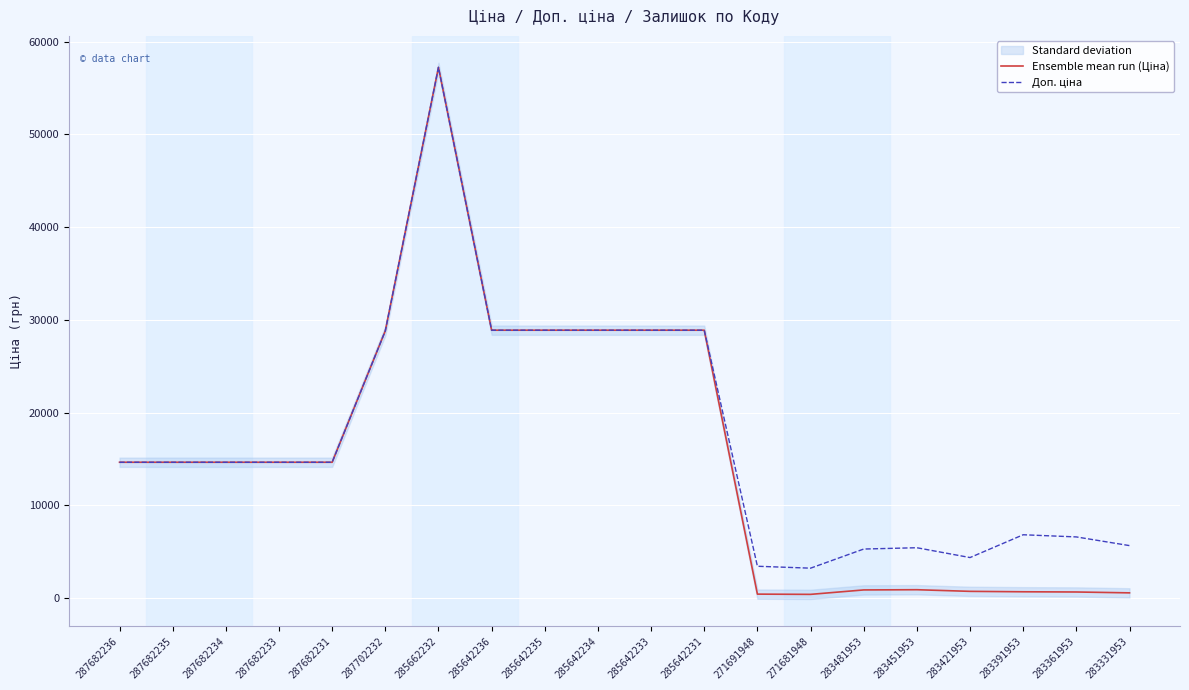

List the labels in order of Доп. ціна value, largest first.

285662232, 285642236, 285642235, 285642234, 285642233, 285642231, 287702232, 287682236, 287682235, 287682234, 287682233, 287682231, 283391953, 283361953, 283331953, 283451953, 283481953, 283421953, 271691948, 271681948